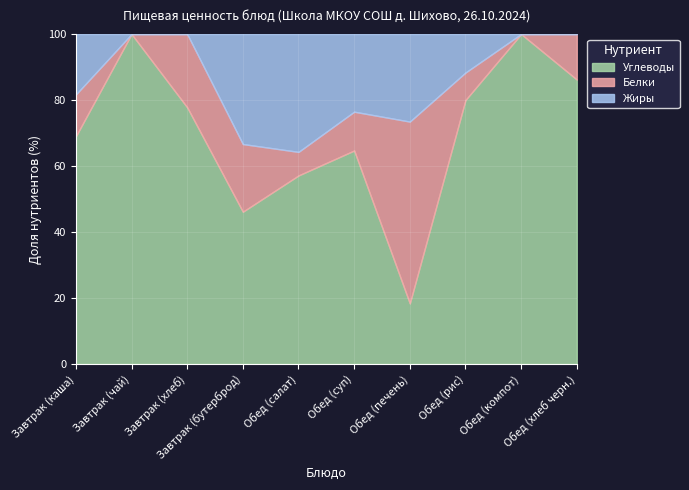

After their last crossing, which series has the higher values: Углеводы or Жиры?

Углеводы